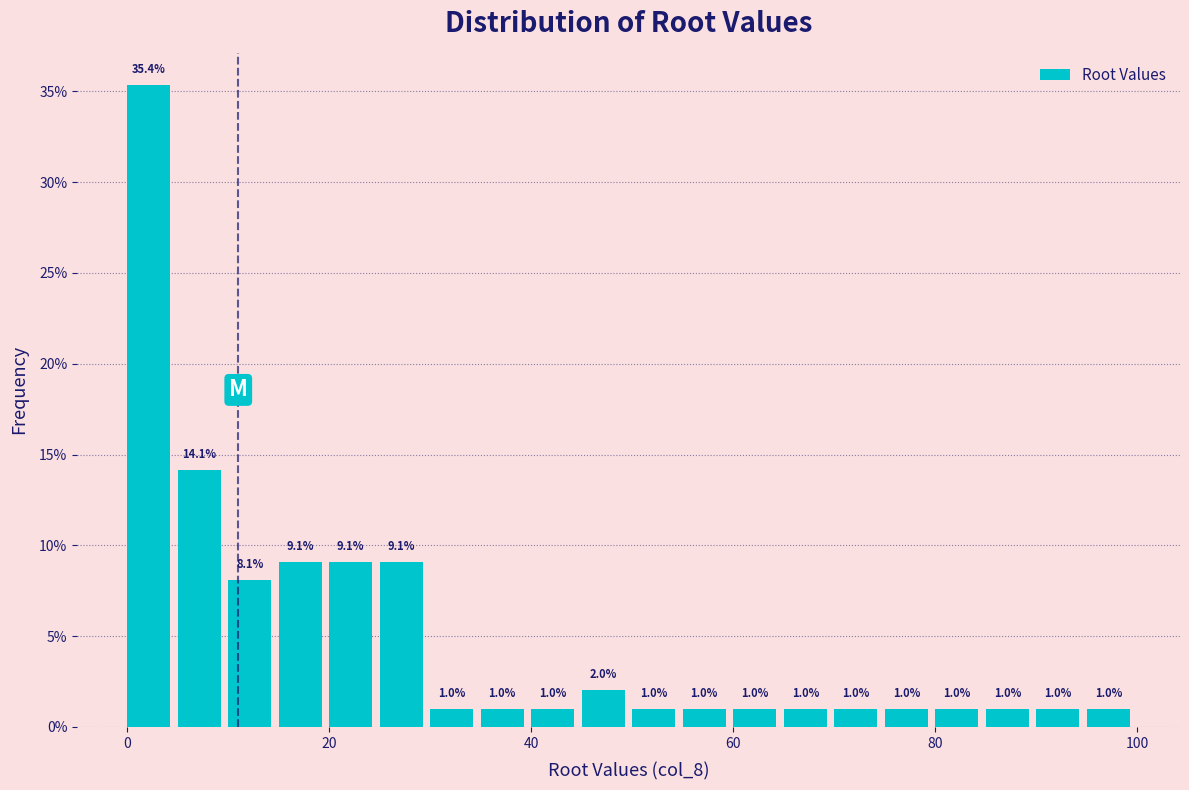

Read against the x-axis, roughly where is the centre of the tallest bar?

2